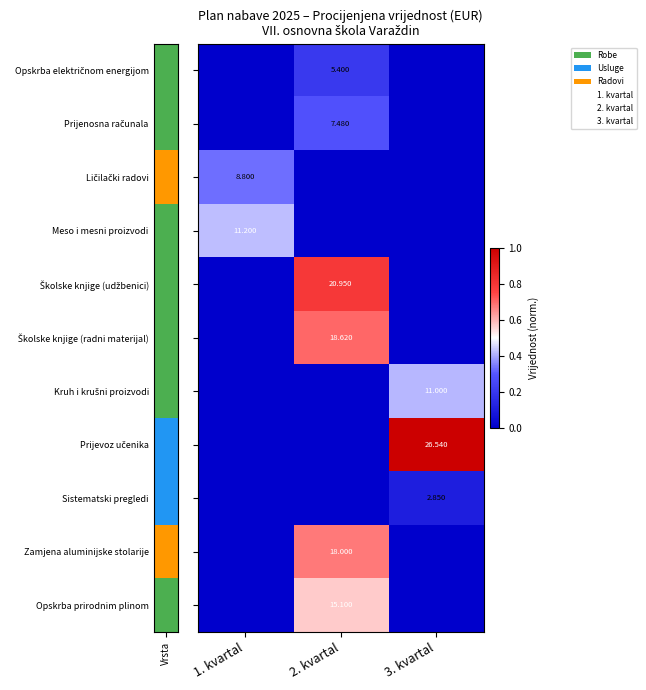

Is it true that Zamjena aluminijske stolarije equals -0.3 at 1. kvartal?

False